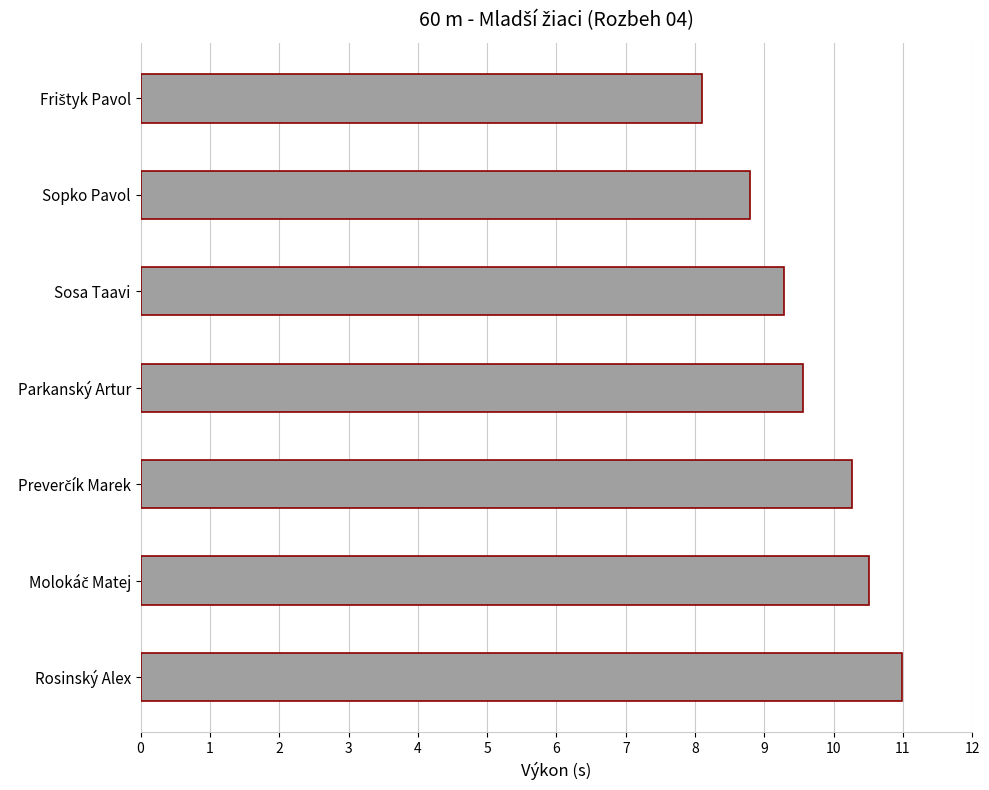

The value at Parkanský Artur is 9.6. True or false?

True